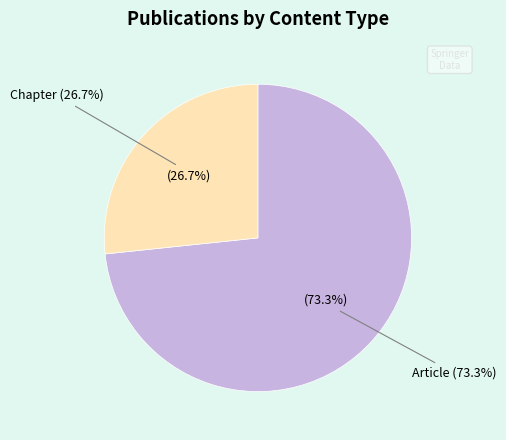

Is it true that Chapter is 9% of the pie?

False